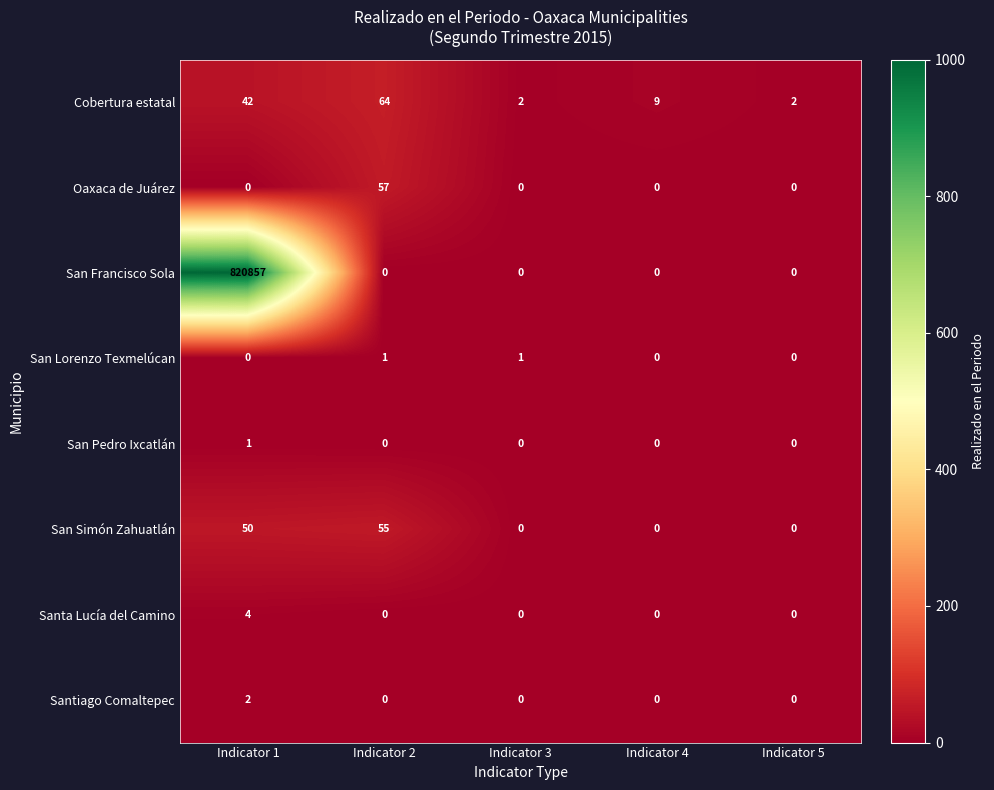

What is the difference between the maximum and minimum values in the San Simón Zahuatlán series?

55